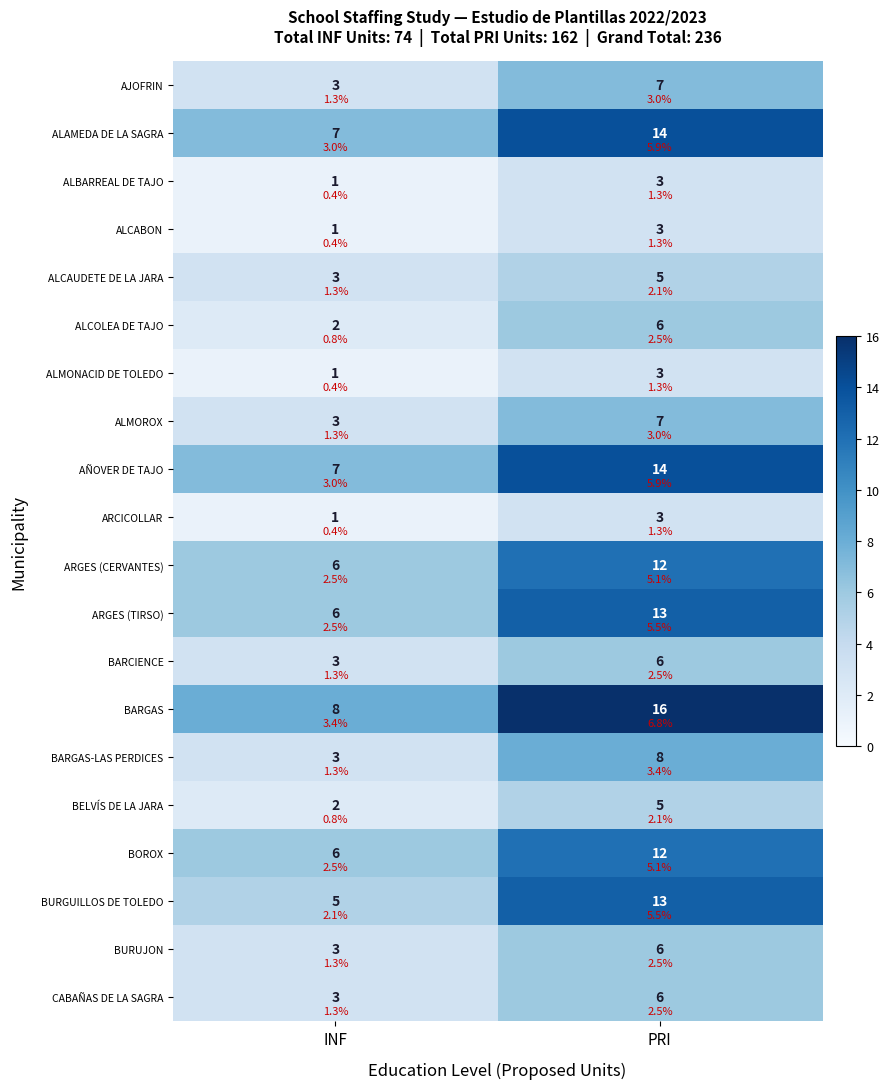

At which category is the sum across all series the highest?

PRI